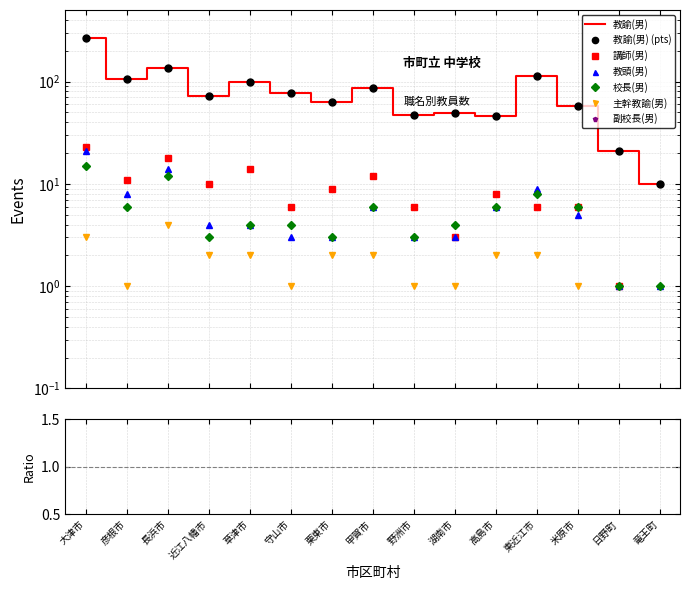

Is this an area chart (filled region under the line)?

No